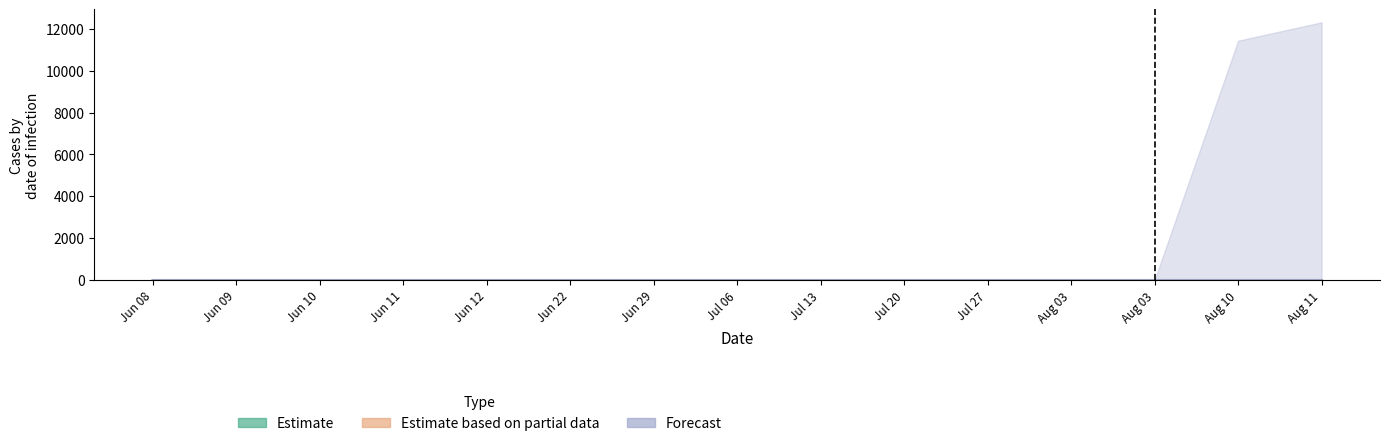

What is the label of the 4th point from the right?

Aug 03